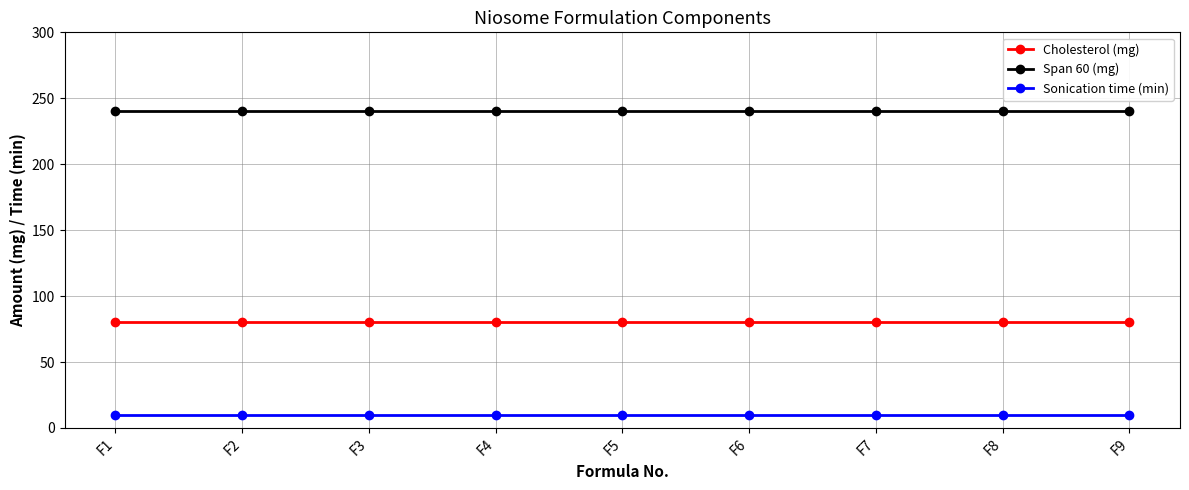

What is the greatest value displayed?

240